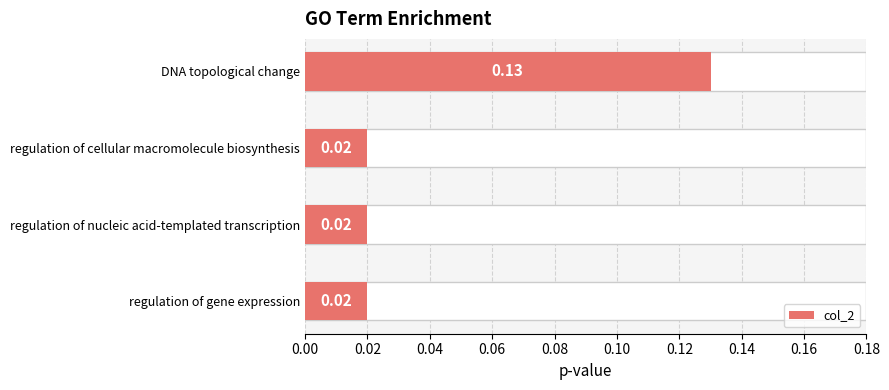

How many values are between 0 and 1?

4